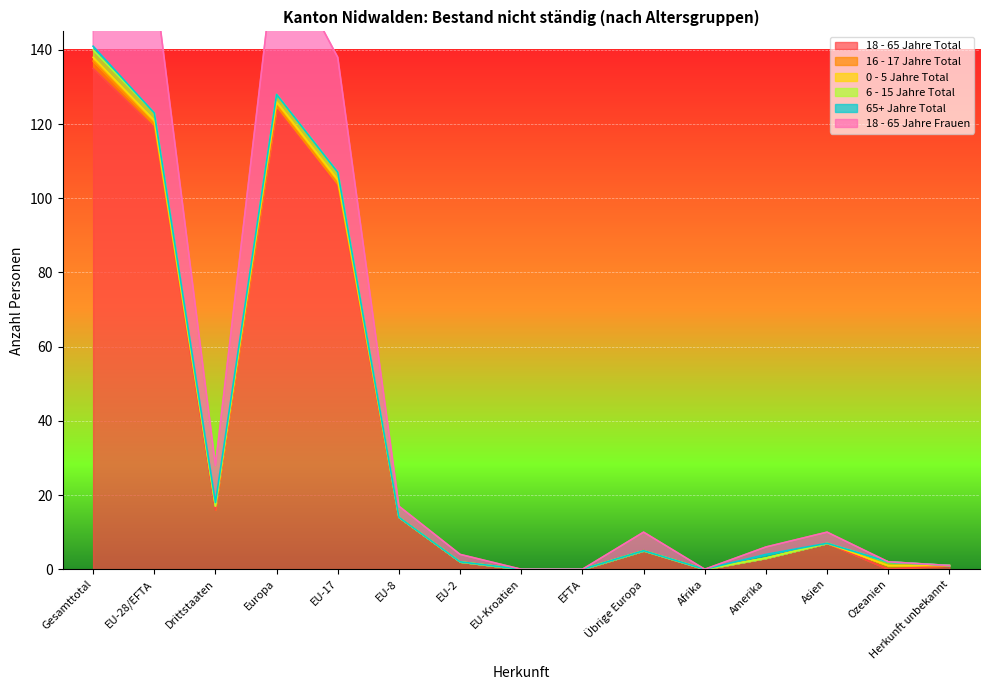

Is it true that 18 - 65 Jahre Total equals 27 at Gesamttotal?

False